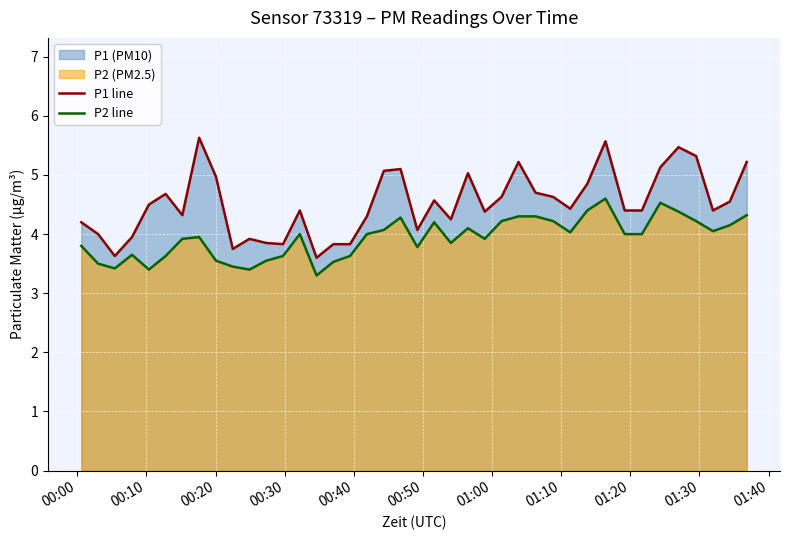

Rank the series by their maximum value, from highest to lowest.

P1 line, P2 line